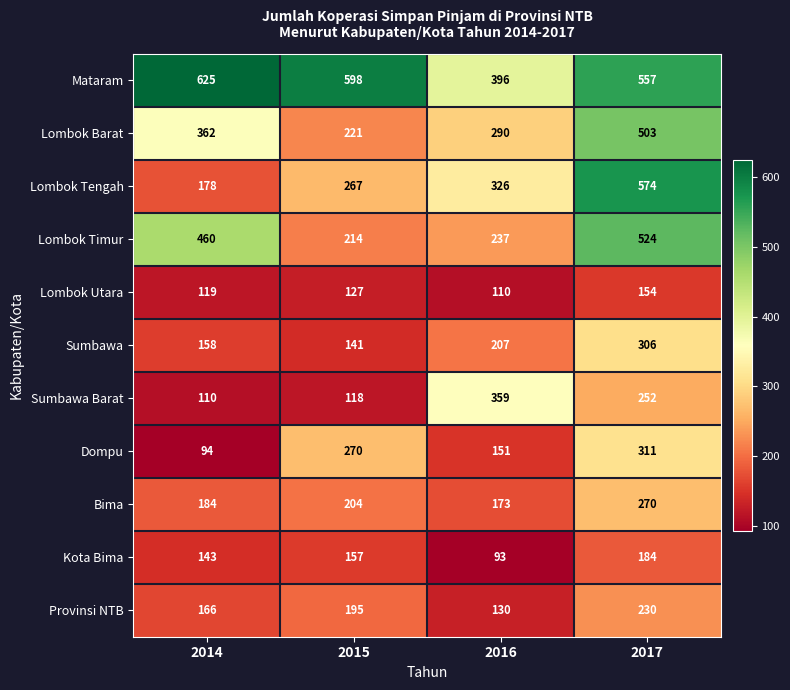

The value of Lombok Tengah at 2016 is 466. True or false?

False